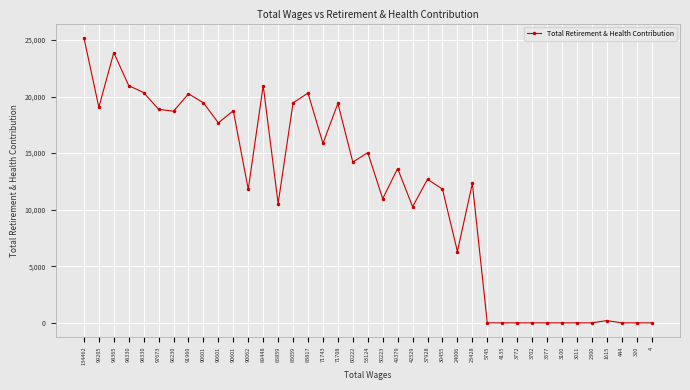

List the labels in order of value, largest first.

134462, 98365, 89448, 98330, 98330, 83817, 91960, 90601, 85059, 71708, 99205, 97673, 90601, 96230, 90601, 71743, 53124, 60222, 49379, 37928, 23428, 30455, 90062, 50223, 85859, 42529, 24006, 1615, 5745, 4135, 3772, 3702, 3577, 3100, 3011, 2300, 444, 320, 4